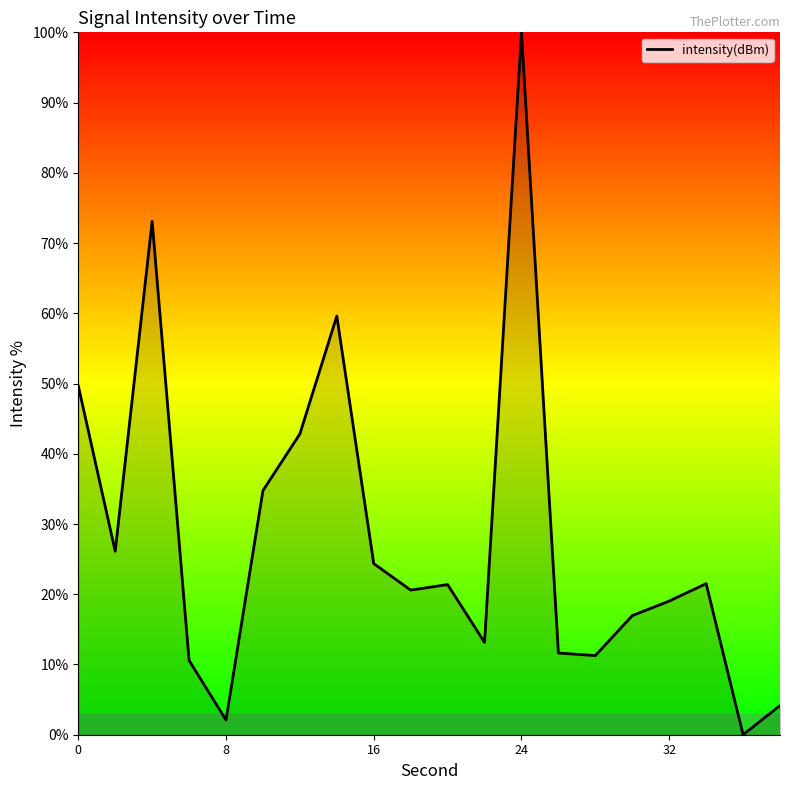

What is the maximum value shown in the chart?

100.0